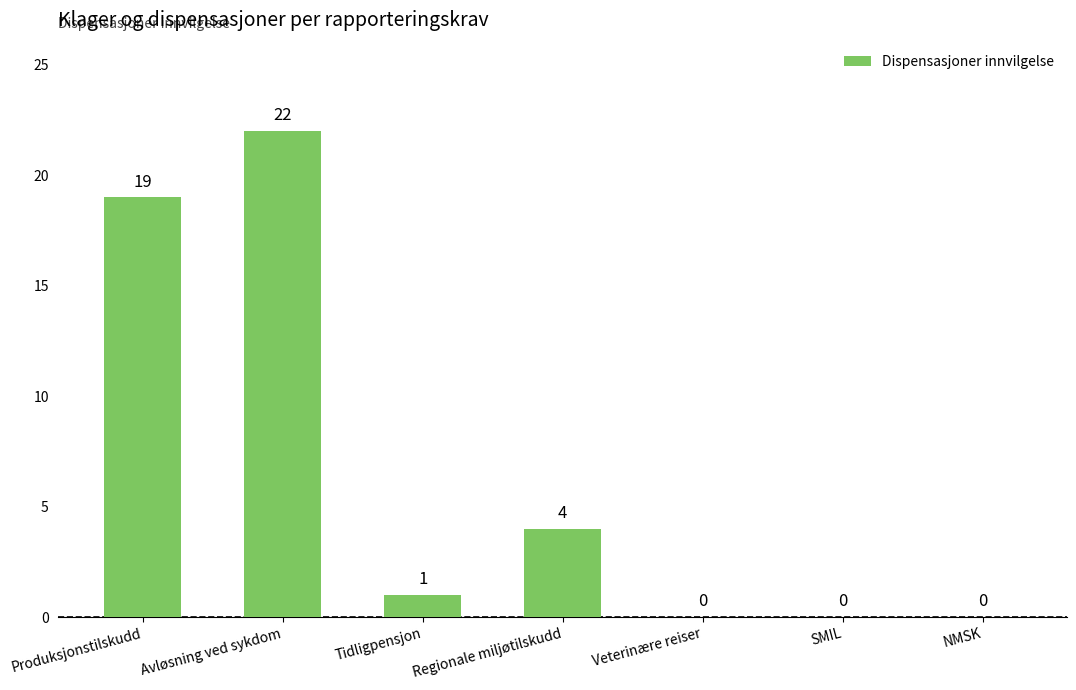

Count the number of data series in this chart.

1